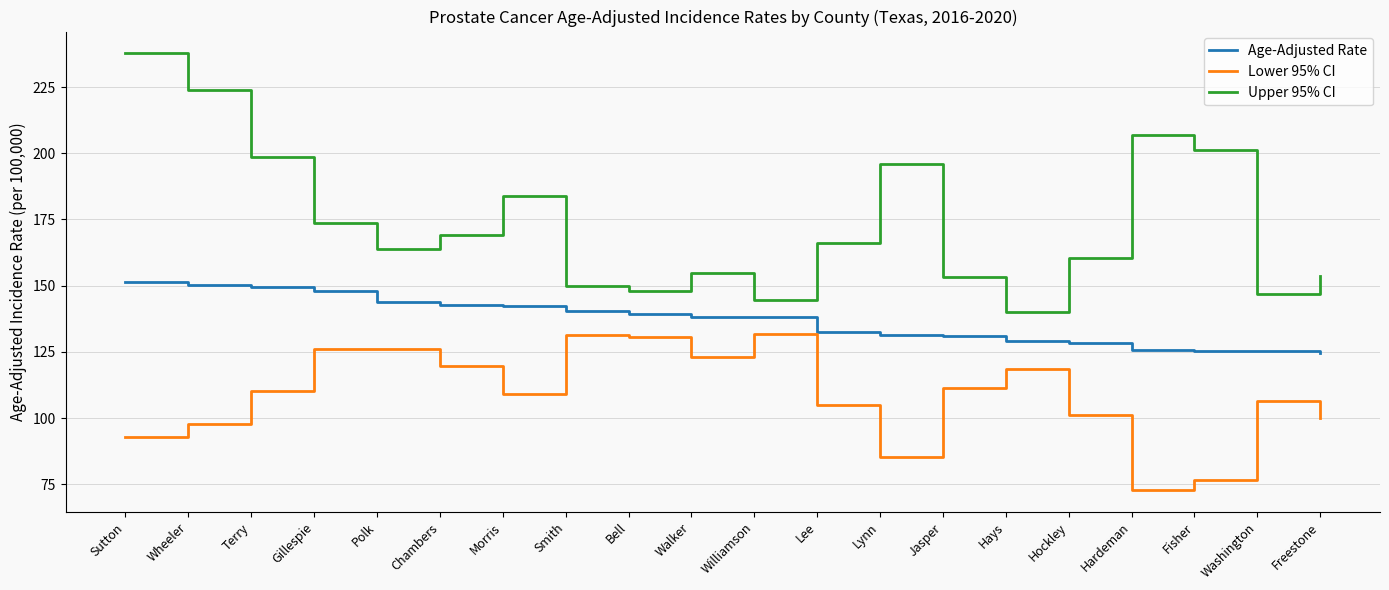

What is the average value of the Upper 95% CI series?

173.6